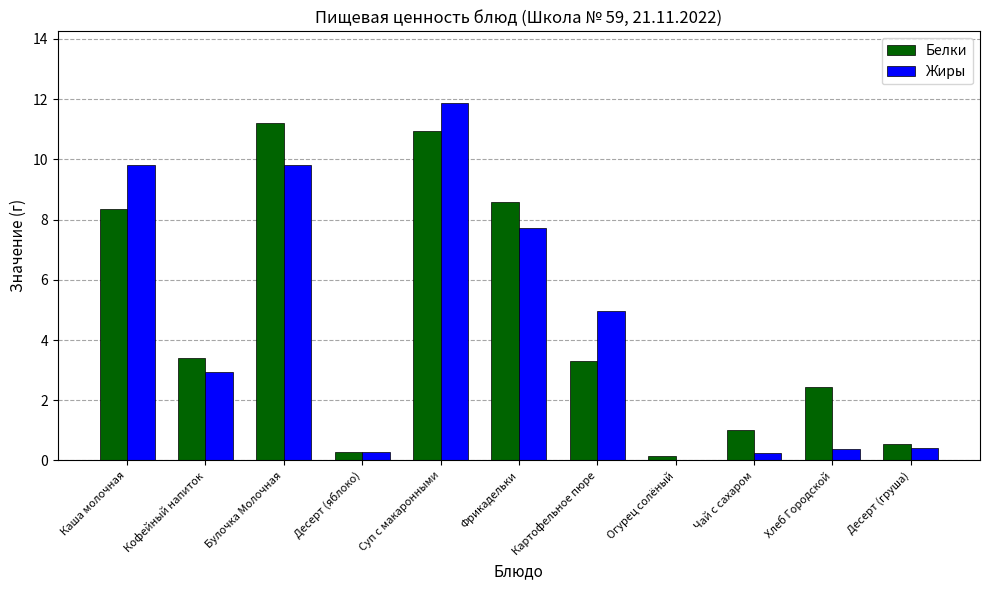

What is the sum of all Белки values?

50.2